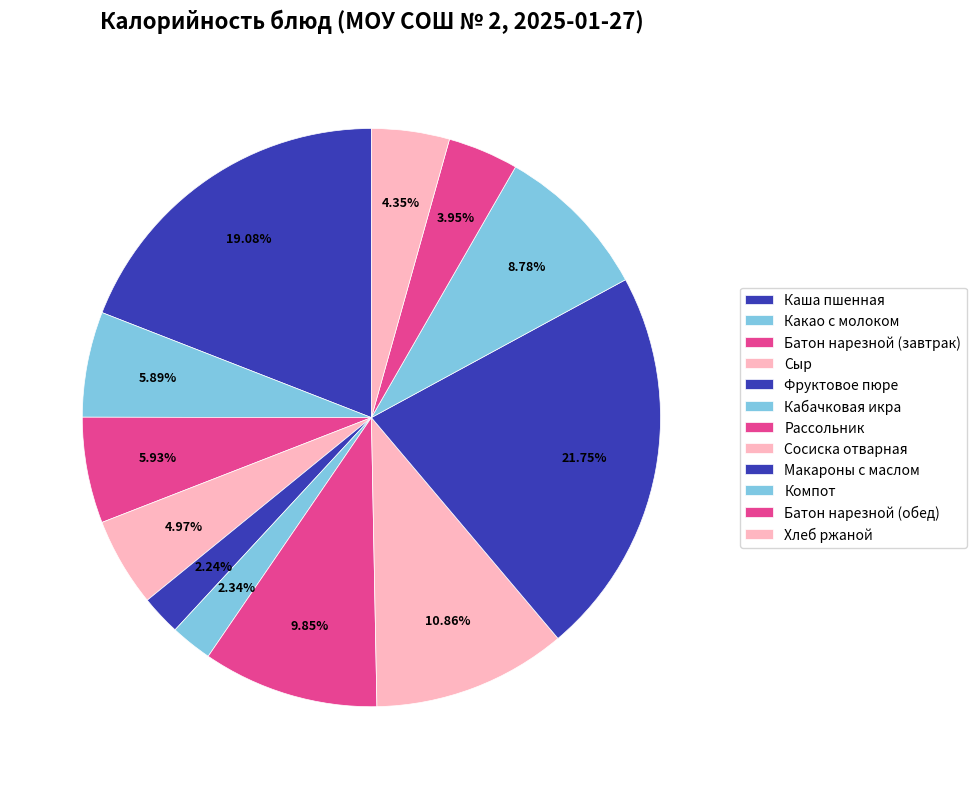

To the nearest percent, what portion does Батон нарезной (обед) represent?

4%